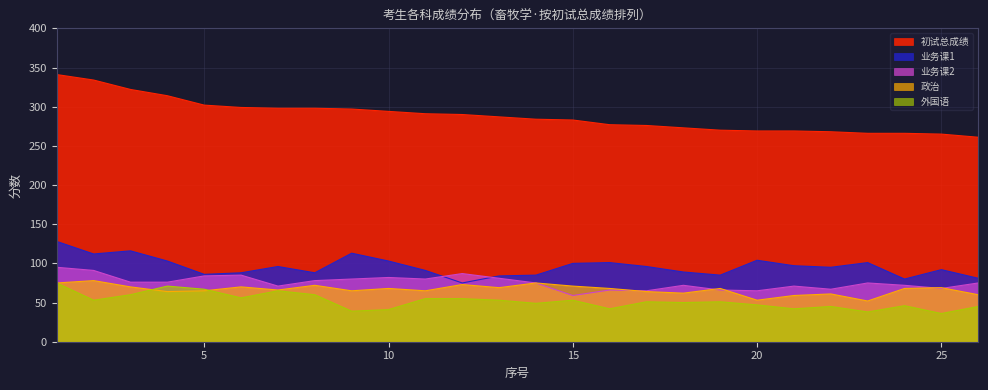

Which series changed the most between 3 and 11?

初试总成绩